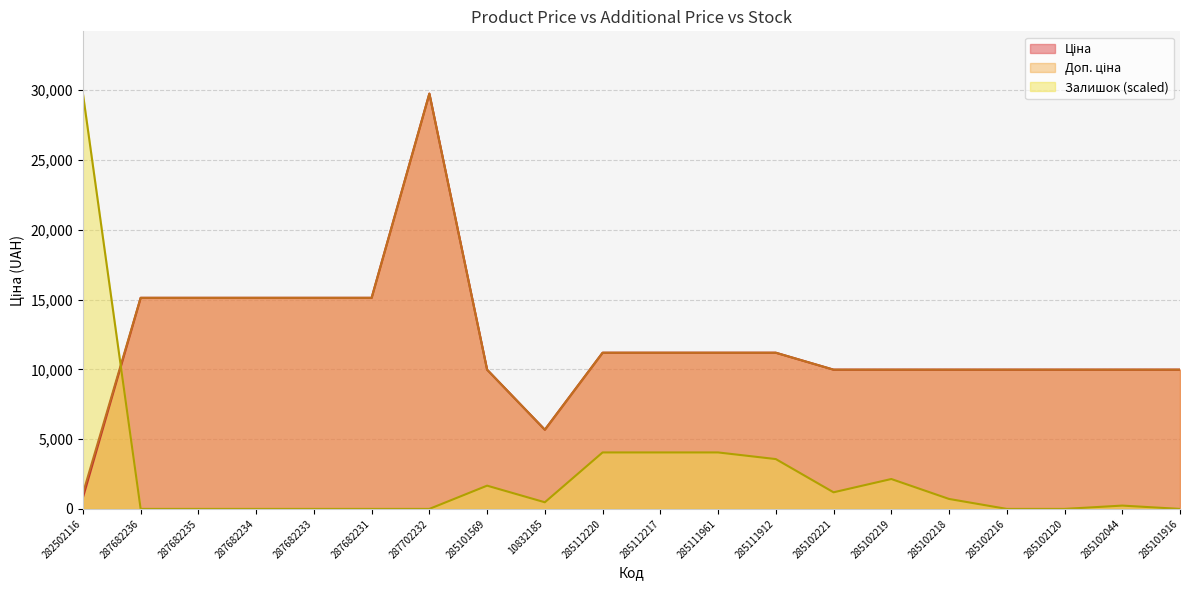

Between 287682236 and 285111912, which is larger?

287682236